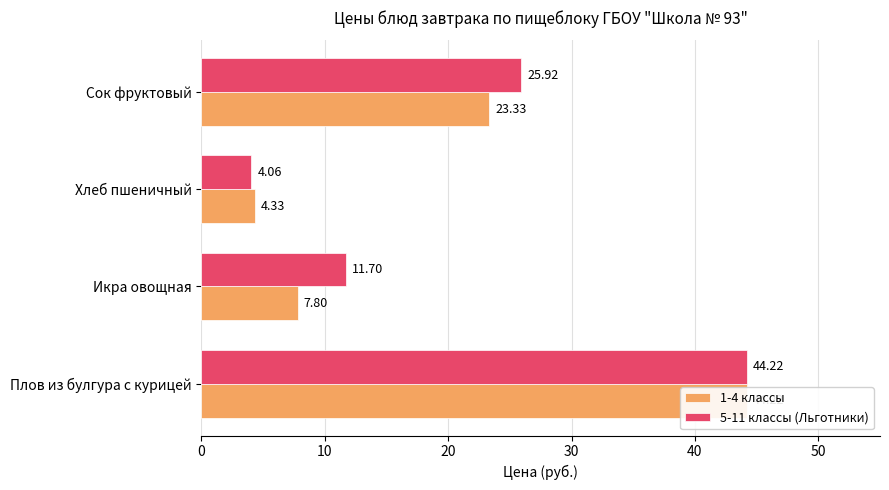

Reading left to right, transcribe all the data shown in this chart.

1-4 классы: 44.2	7.8	4.3	23.3
5-11 классы (Льготники): 44.2	11.7	4.1	25.9